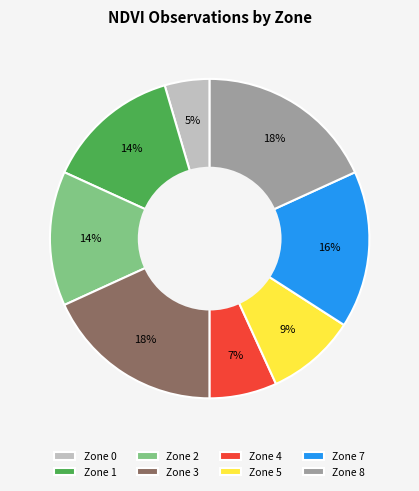

Which slice is the smallest?

Zone 0